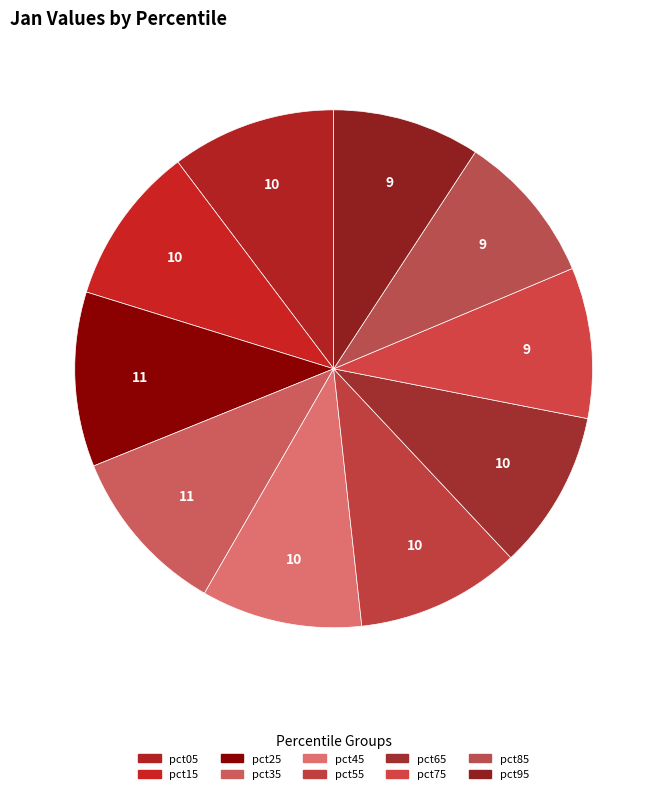

How many slices are in this pie chart?

10